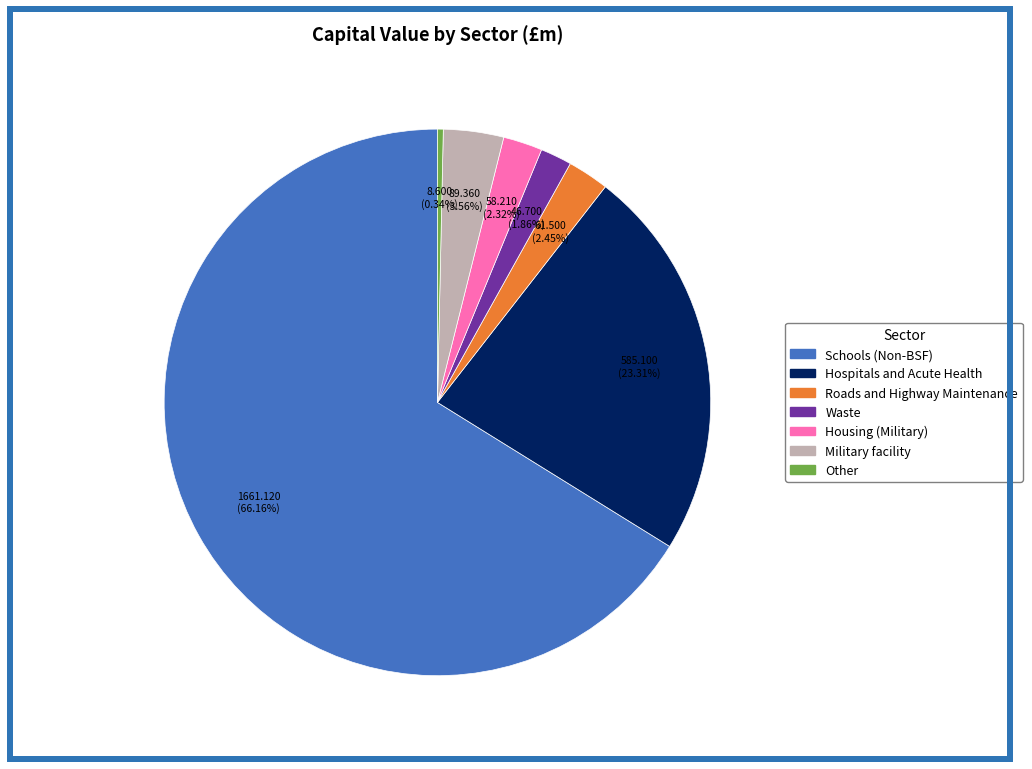

Does Roads and Highway Maintenance represent more than half of the total?

No